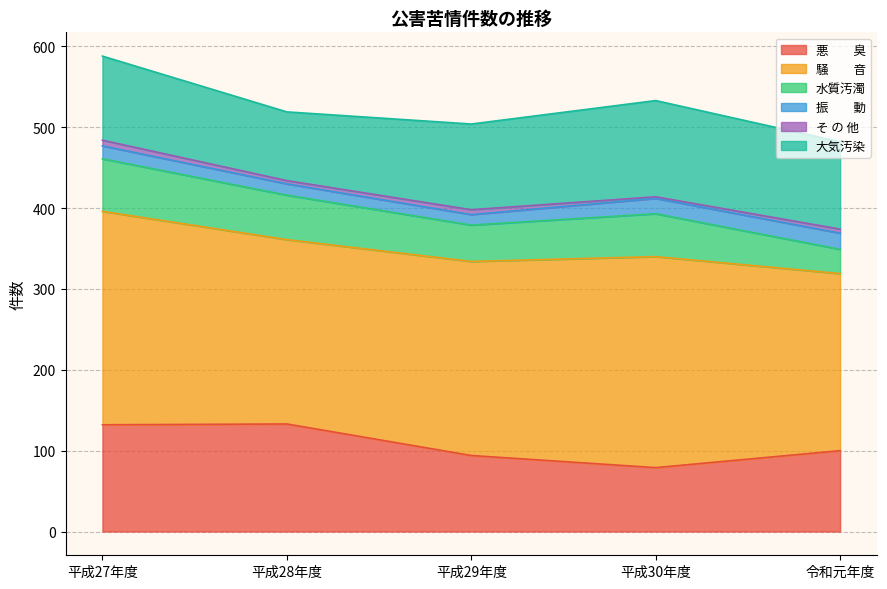

Reading right to left, extract all data points from this chart.

悪　　臭: 100	79	94	133	132
騒　　音: 219	261	240	228	264
水質汚濁: 30	53	45	55	65
振　　動: 20	19	13	14	16
そ の 他: 5	2	6	4	7
大気汚染: 108	119	106	85	104